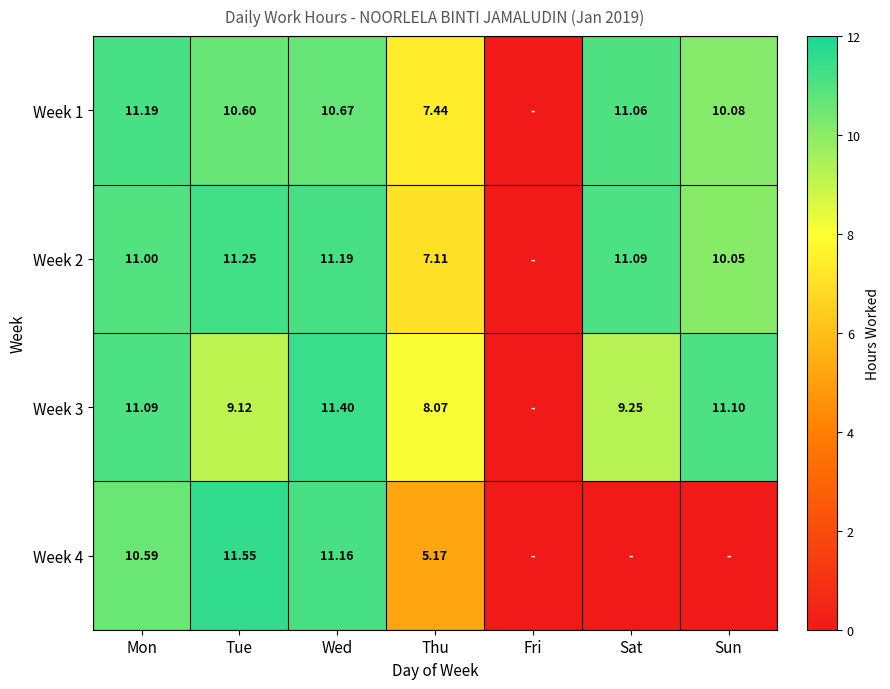

What is the maximum value shown in the chart?

11.6